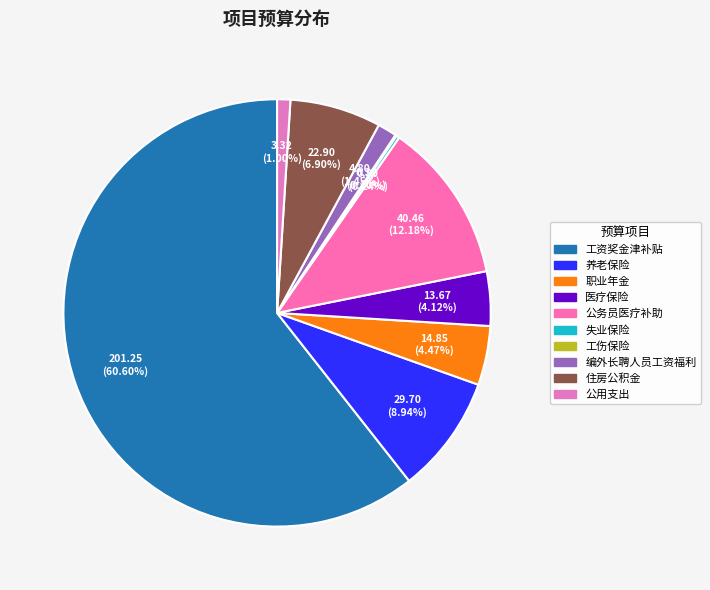

Rank the categories by value from highest to lowest.

工资奖金津补贴, 公务员医疗补助, 养老保险, 住房公积金, 职业年金, 医疗保险, 编外长聘人员工资福利, 公用支出, 失业保险, 工伤保险